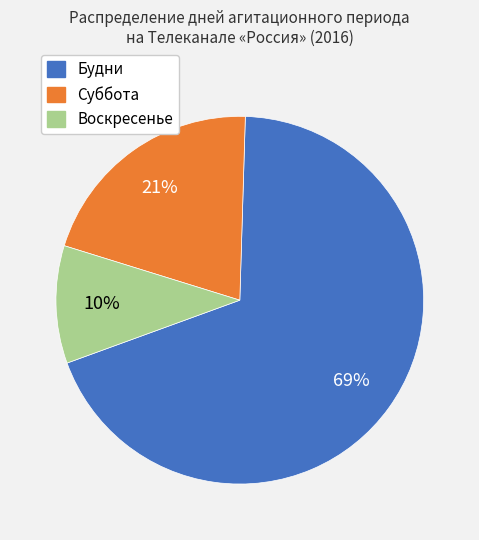

To the nearest percent, what is the combined percentage of Будни and Суббота?

90%